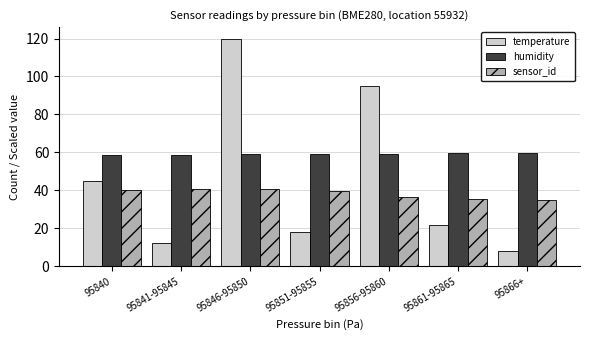

How many data points does each series have?

7